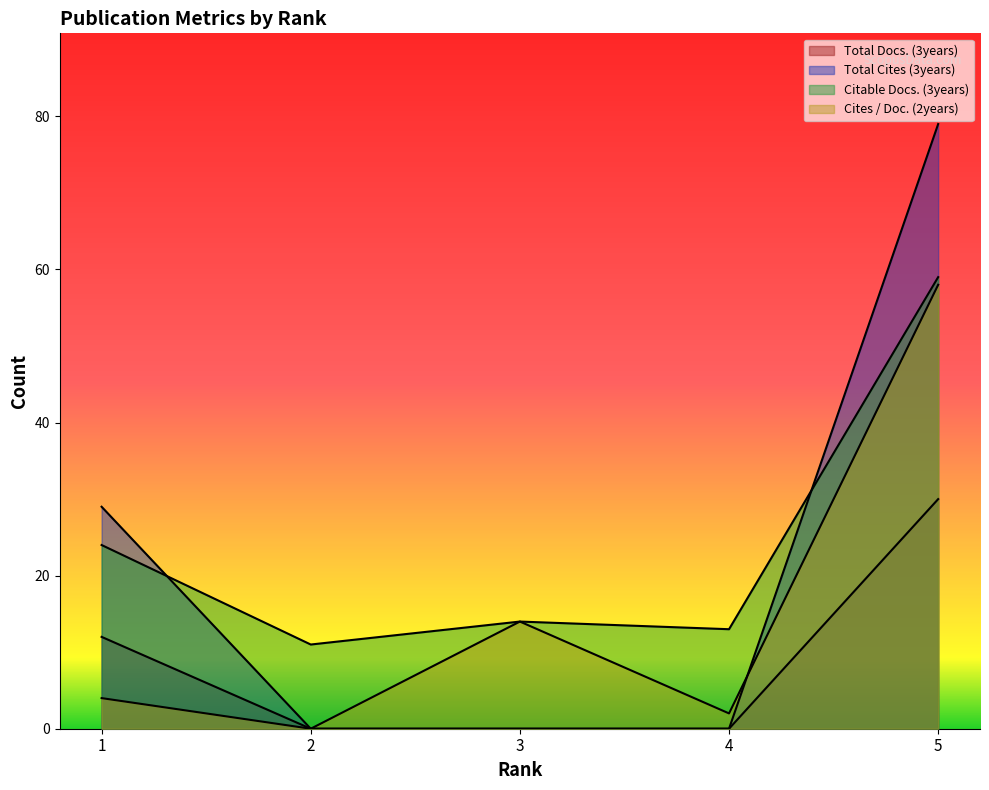

Rank the series by their maximum value, from highest to lowest.

Total Cites (3years), Citable Docs. (3years), Cites / Doc. (2years), Total Docs. (3years)